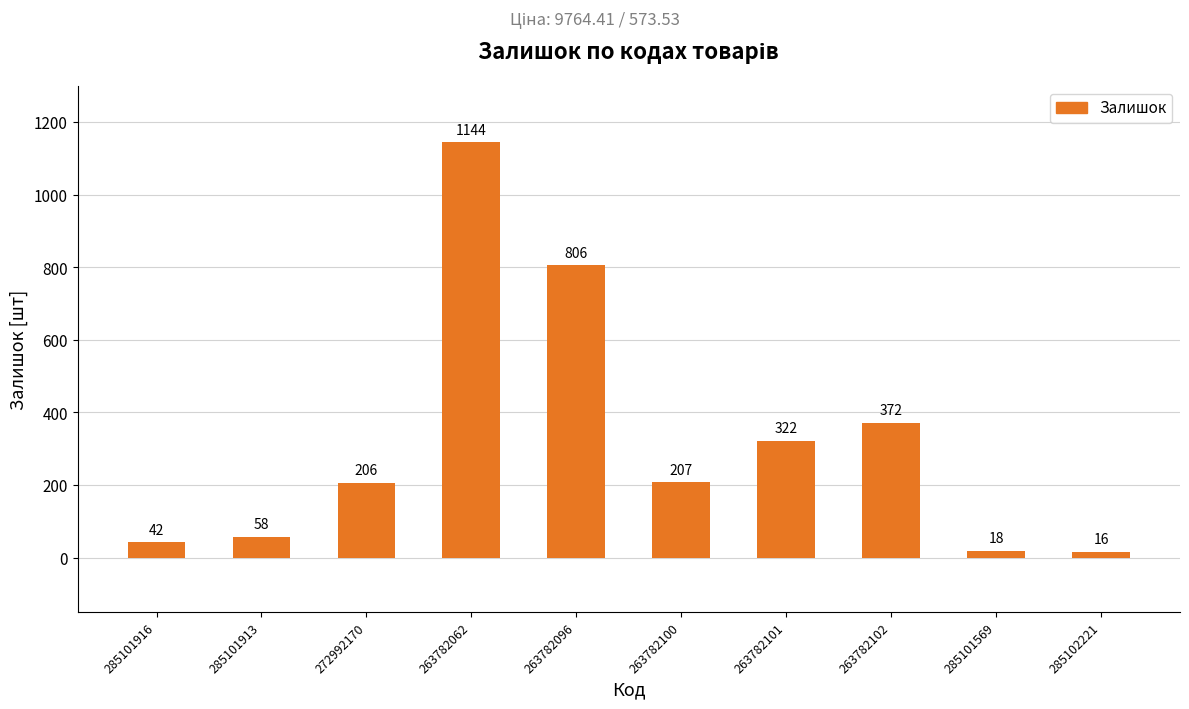

How many bars are there in total?

10